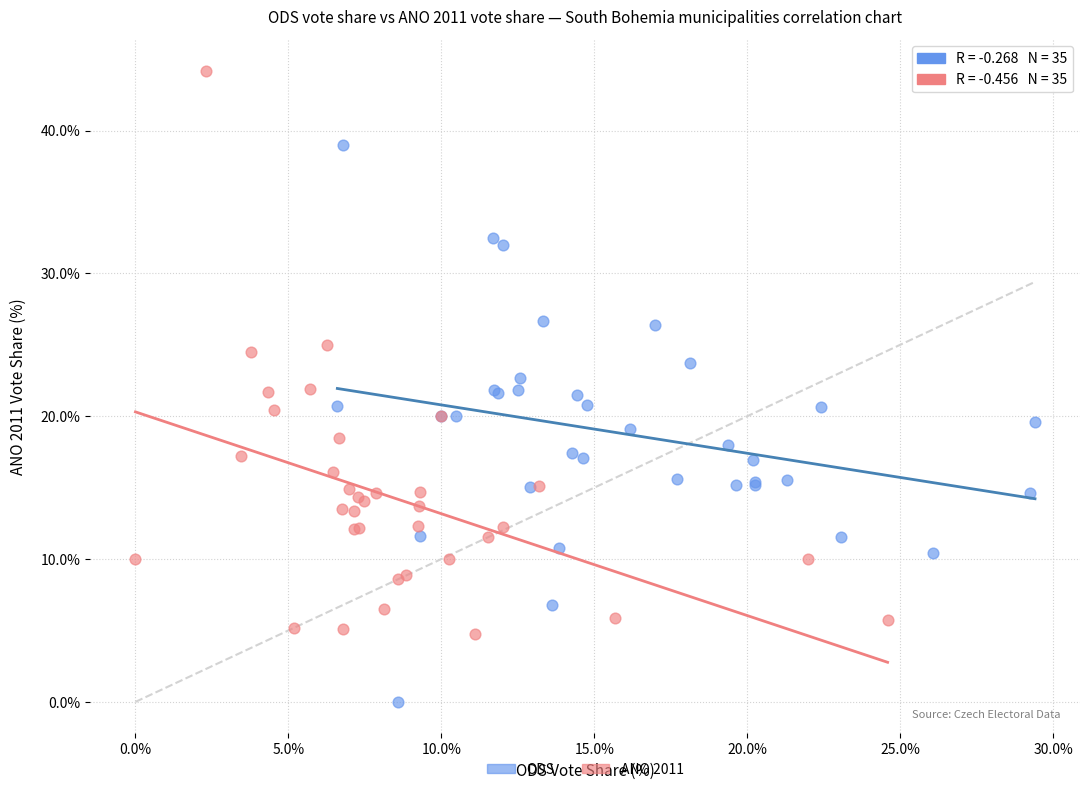

Which series reaches the minimum Y coordinate?

ODS